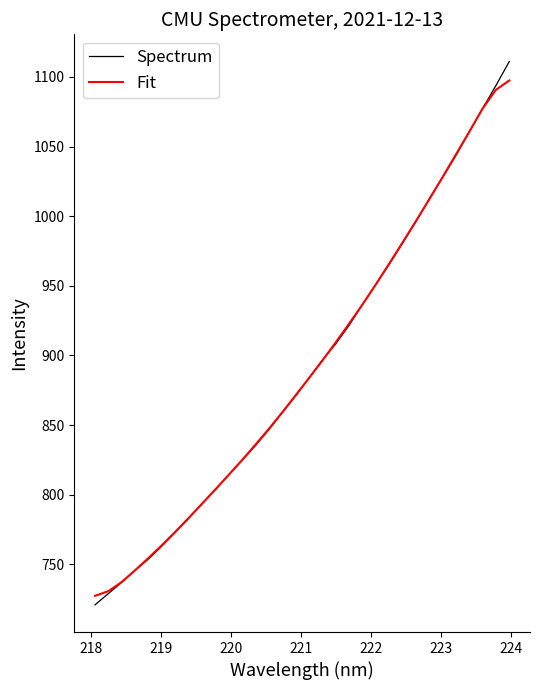

What is the lowest value of the Fit series?

727.3